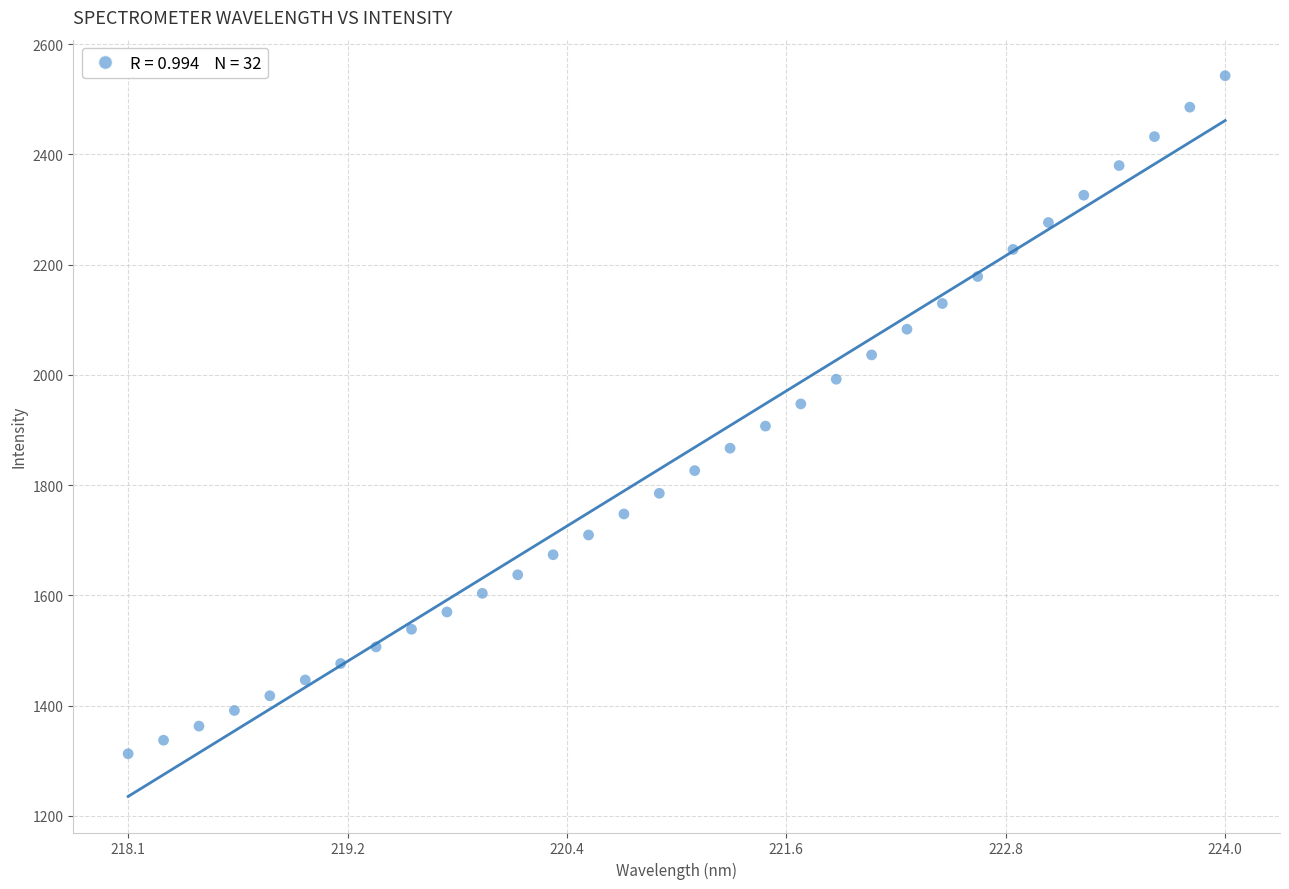

What is the range of X values (max minus min)?

5.9